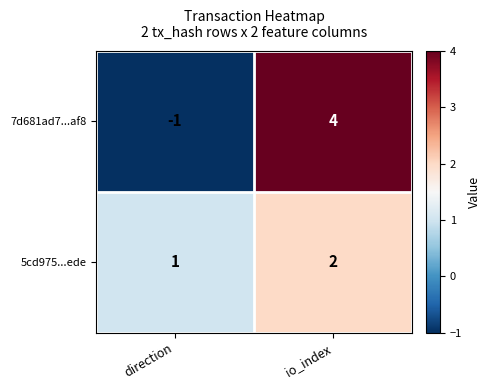

How many values in the 5cd975...ede series are below 2?

1